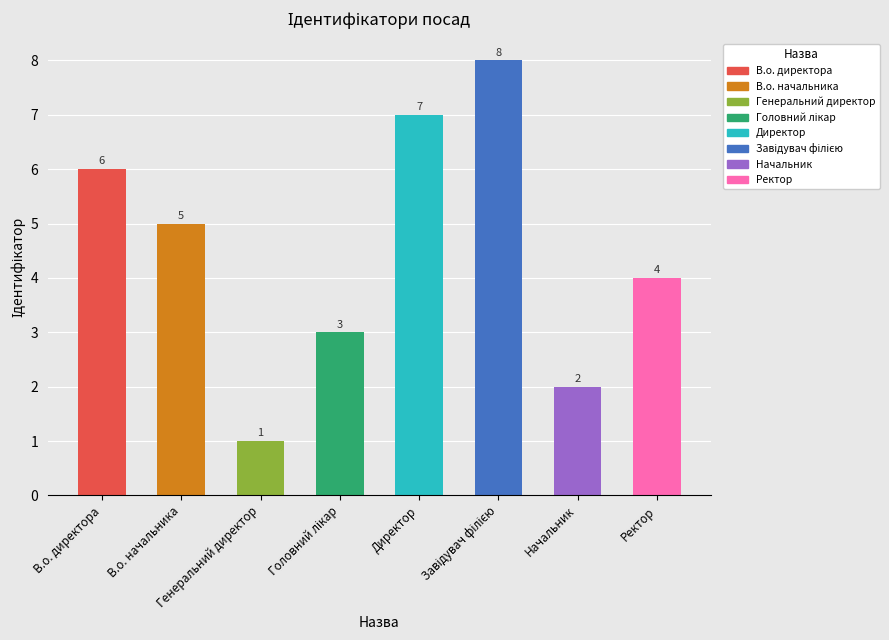

What is the sum of all values?

36